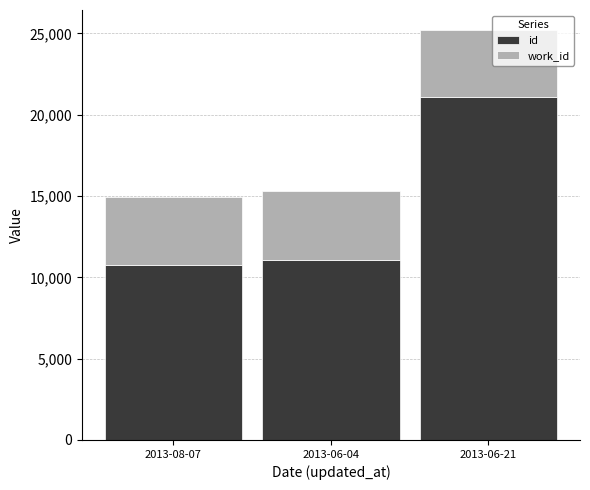

What is the sum of the id values at 2013-06-21 and 2013-08-07?

31857